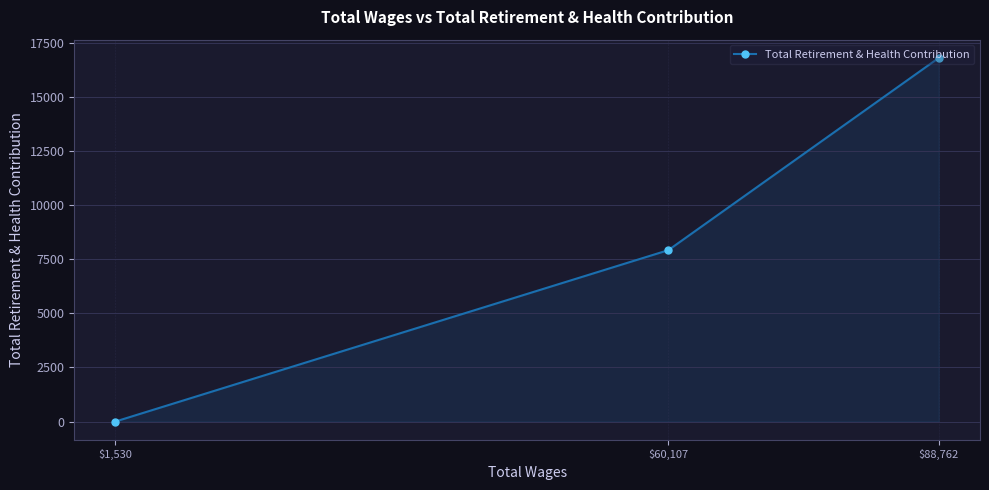

Count the values in the range 0 to 16833.

3